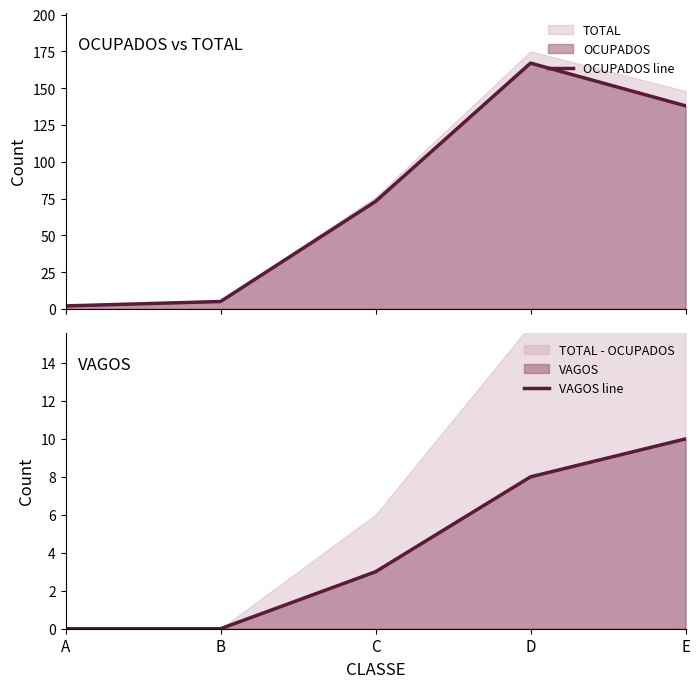

Reading right to left, transcribe all the data shown in this chart.

OCUPADOS line: E=138	D=167	C=73	B=5	A=2
VAGOS line: E=10	D=8	C=3	B=0	A=0